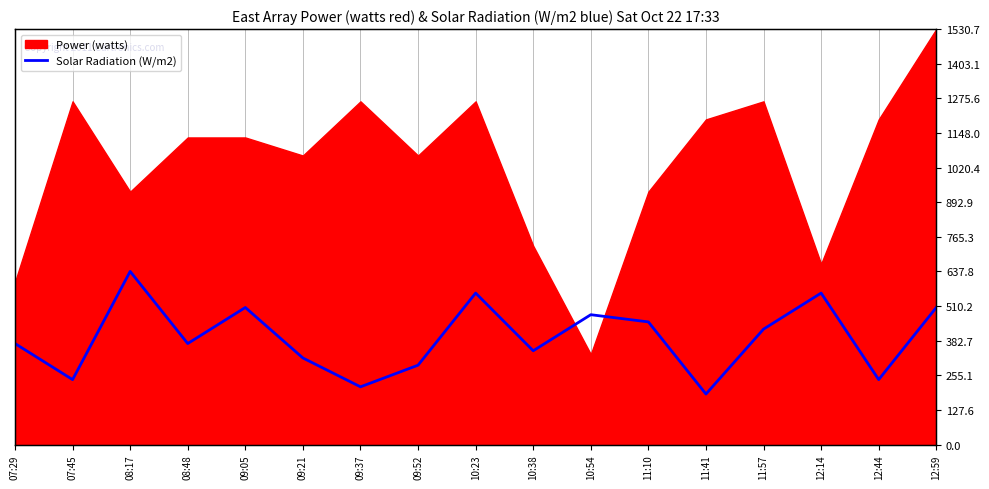

Approximately how many times larger is the value at 10:23 compared to 08:17?

0.9